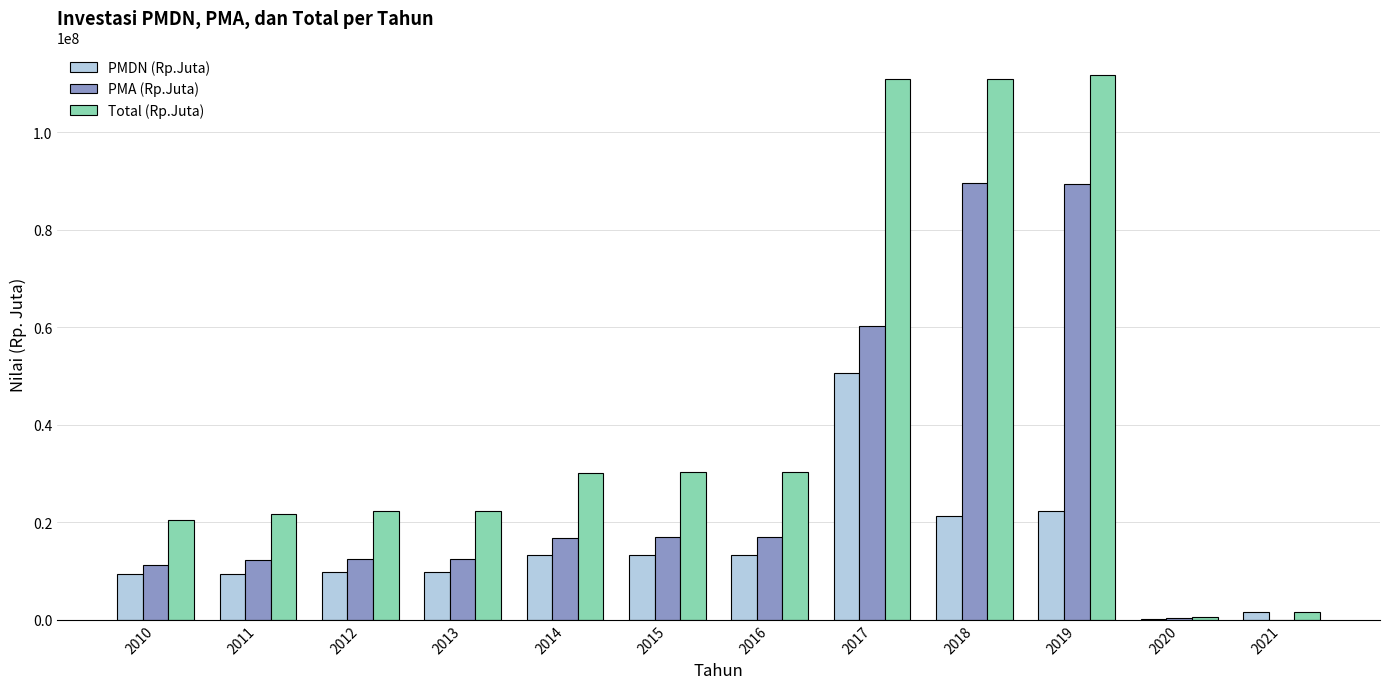

What are all the series names shown in the legend?

PMDN (Rp.Juta), PMA (Rp.Juta), Total (Rp.Juta)